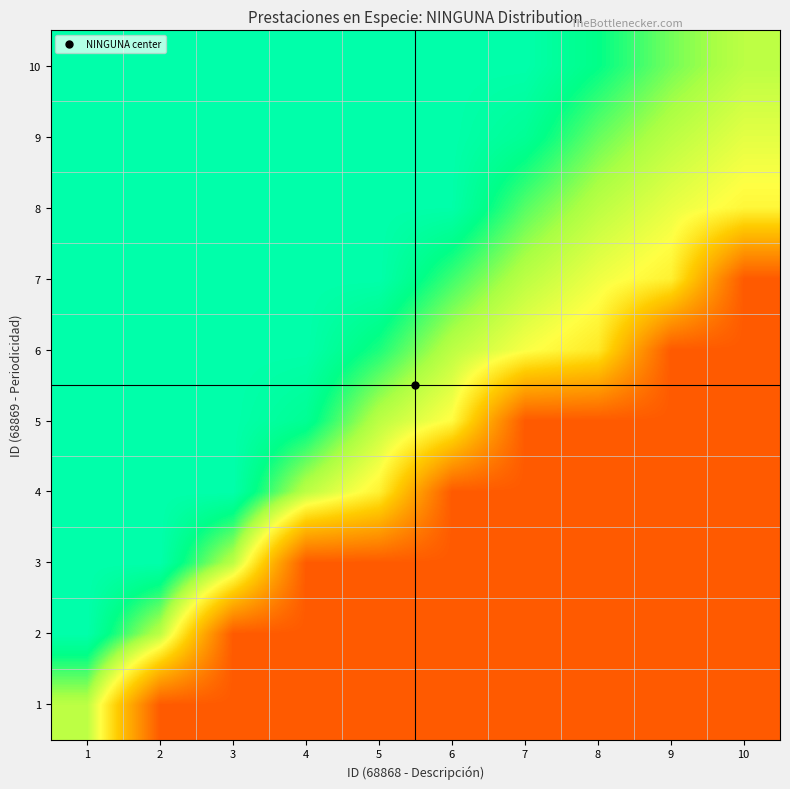

Rank the series by their maximum value, from lowest to highest.

1, 2, 3, 4, 5, 6, 7, 8, 9, 10